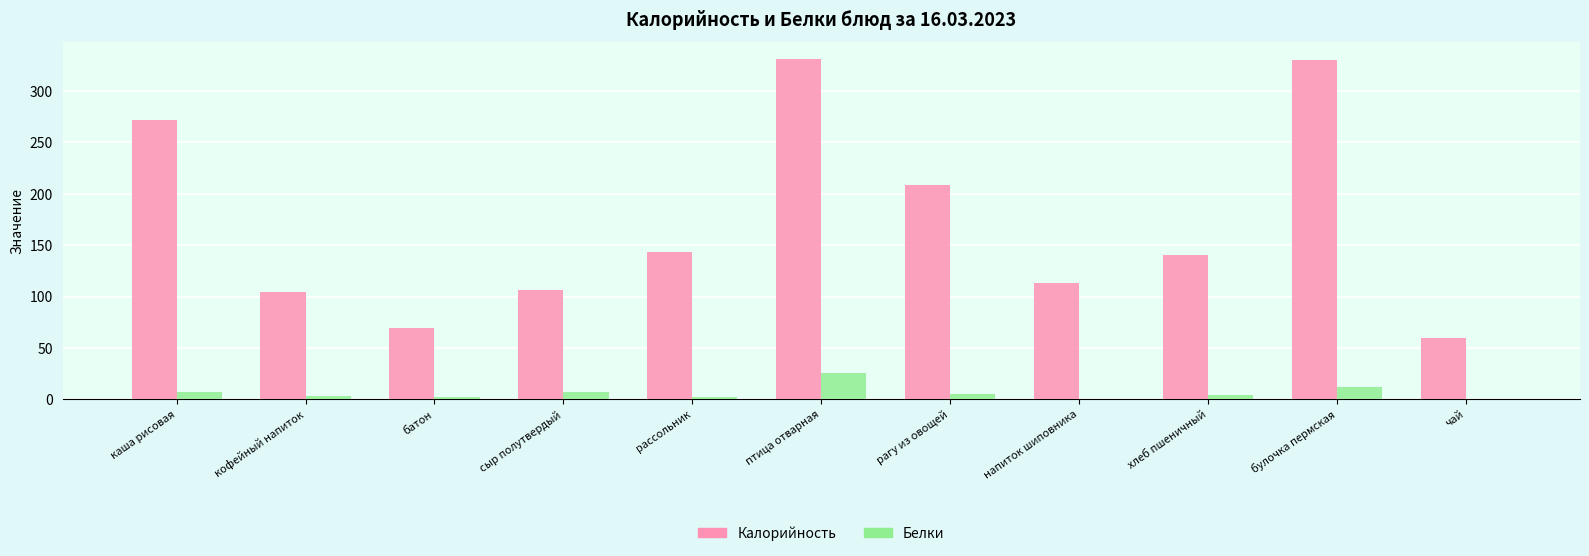

The Белки series shows 45.0 at птица отварная. True or false?

False